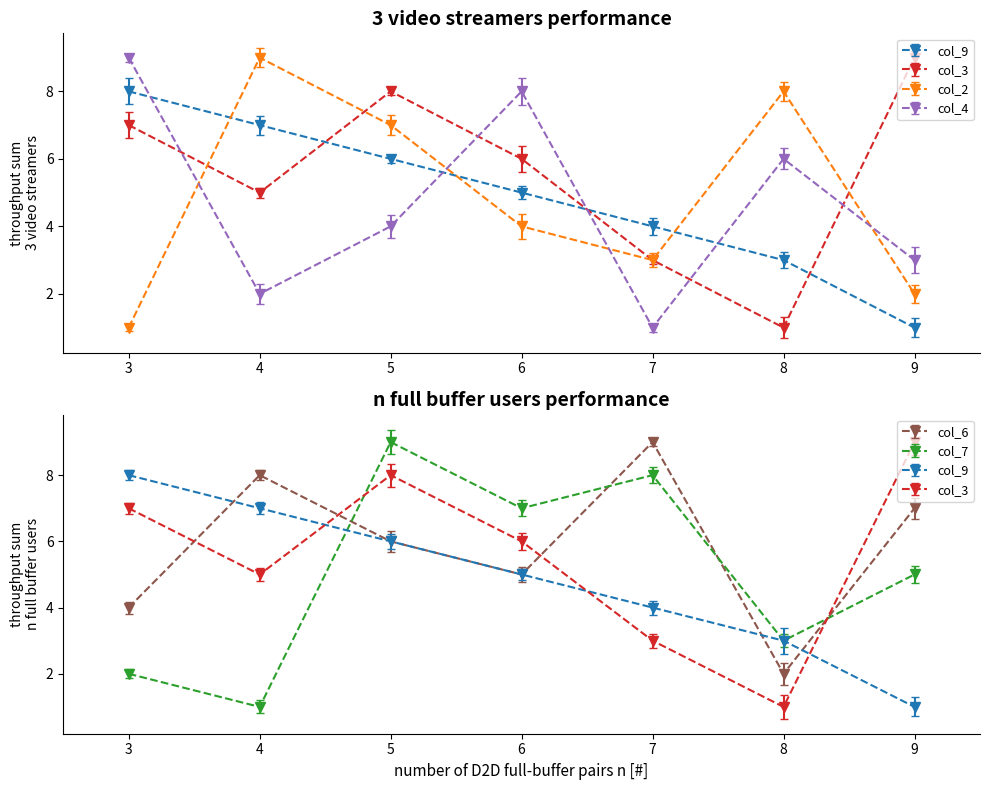

At which category is the sum across all series the highest?

5